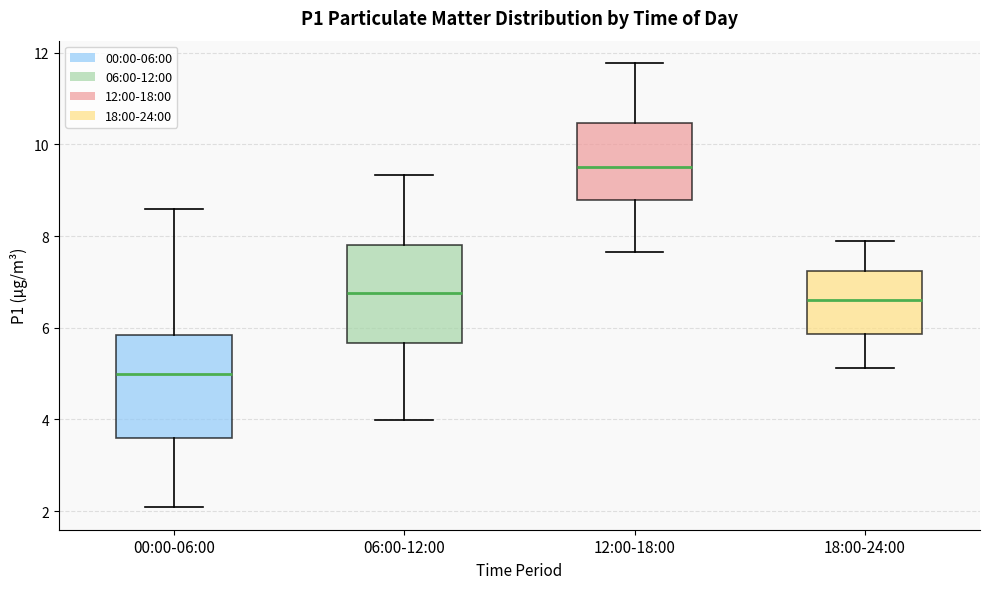

Reading left to right, read every box against the y-axis: the position of its median line, the range the box covers, and the ends of its whiskers. The values are not printed on the chart, so give them approximately, as read against the axis.

00:00-06:00: median 5.0, box 3.6 to 5.8, whiskers 2.0 to 8.6
06:00-12:00: median 6.8, box 5.6 to 7.8, whiskers 4.0 to 9.4
12:00-18:00: median 9.6, box 8.8 to 10.4, whiskers 7.6 to 11.8
18:00-24:00: median 6.6, box 5.8 to 7.2, whiskers 5.2 to 8.0